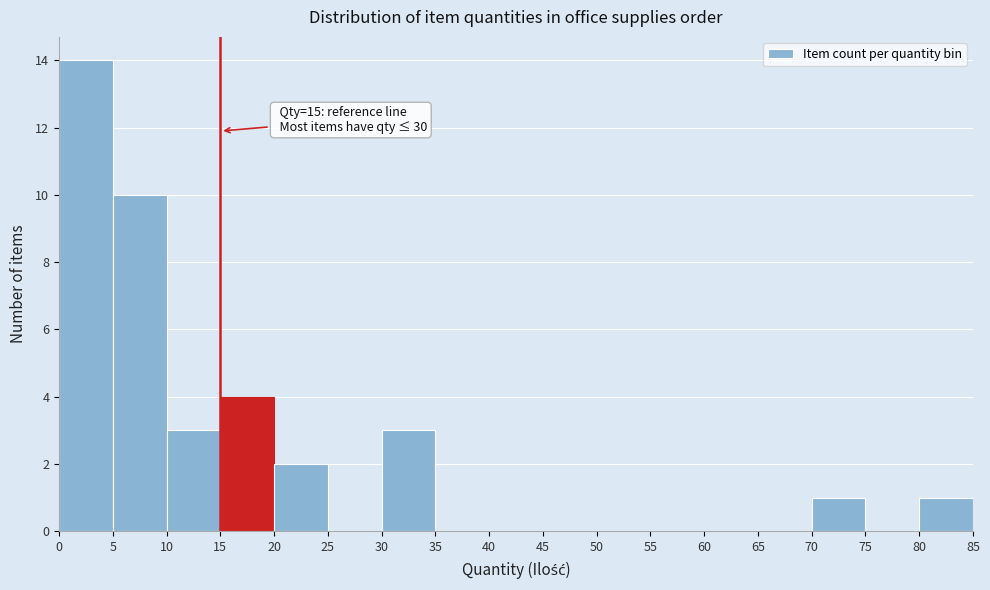

Over which range of the x-axis is the bar tallest?

0 to 5